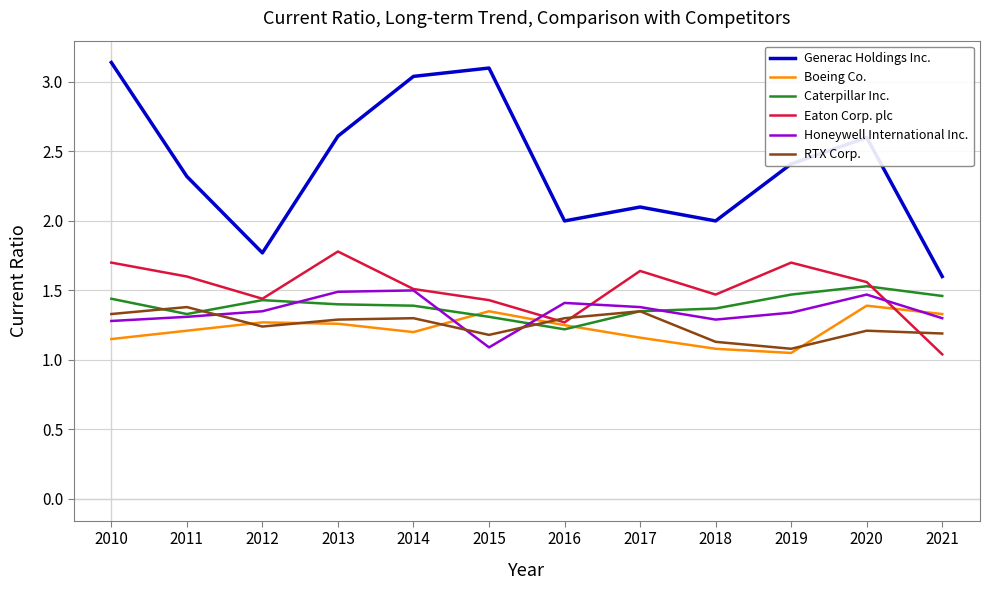

Which series has the largest total across all categories?

Generac Holdings Inc.